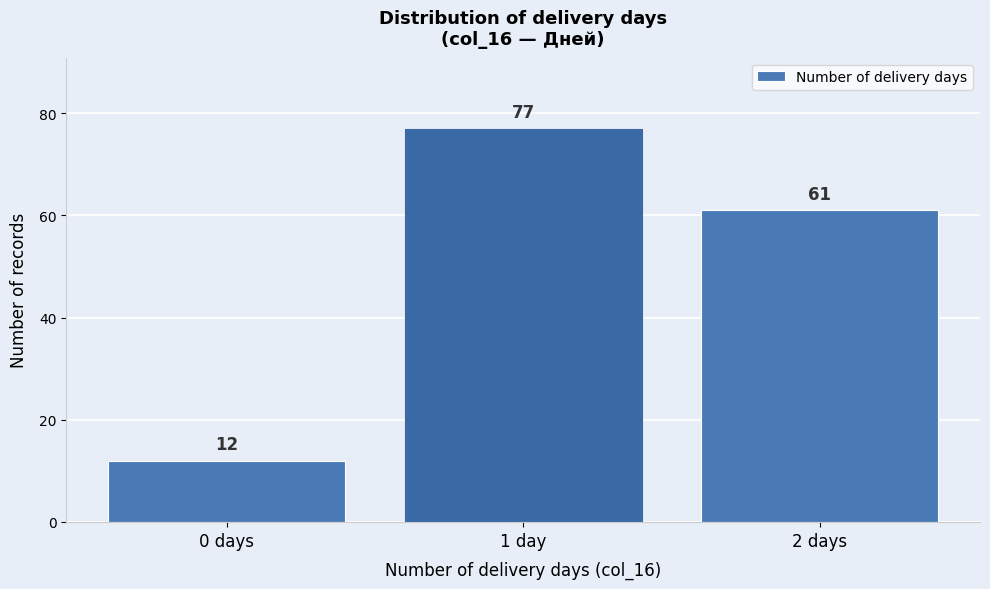

Reading left to right, list all the values displayed in this chart.

12	77	61